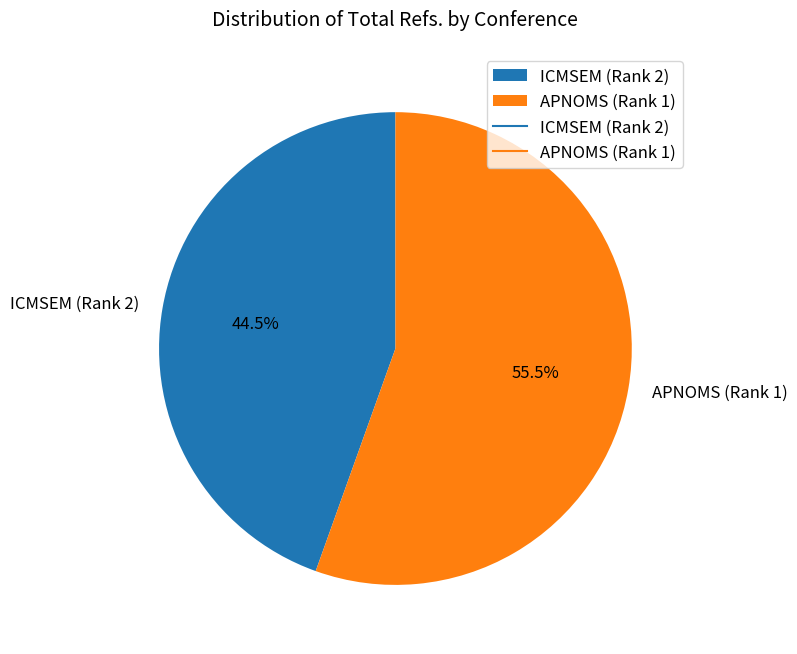

What percentage do APNOMS (Rank 1) and ICMSEM (Rank 2) together represent?

100.0%